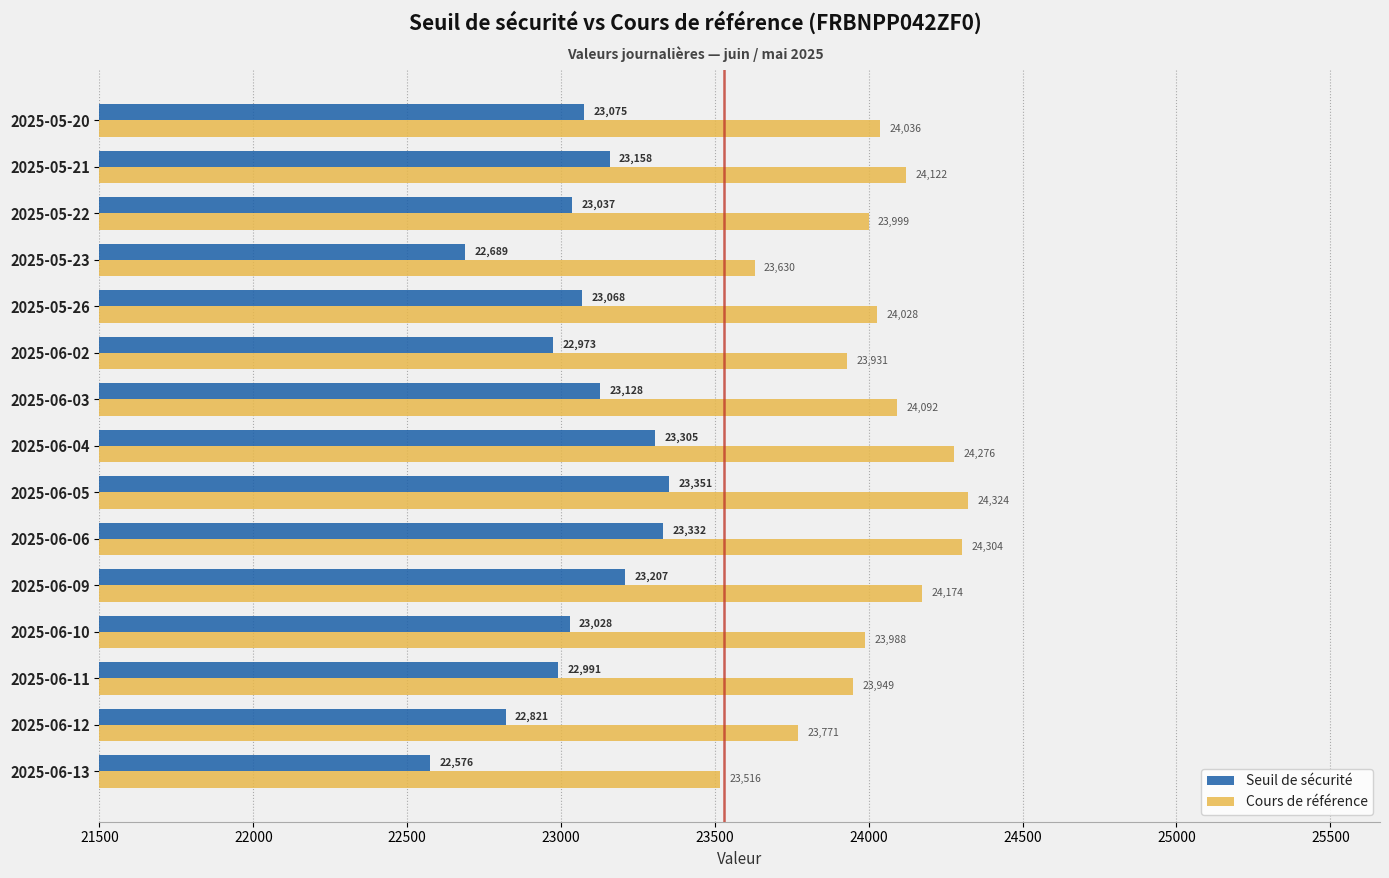

Which series has the widest spread of values?

Cours de référence